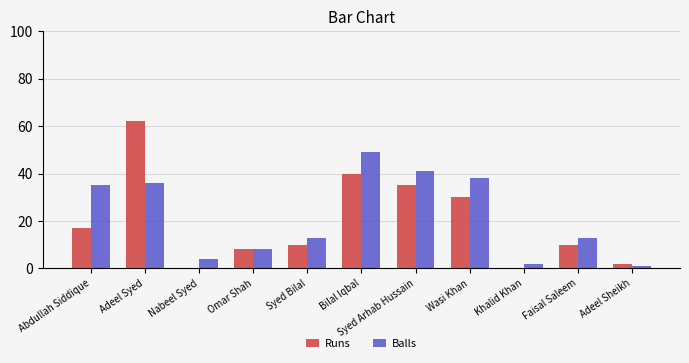

Where does the Runs series first go above 10?

Abdullah Siddique